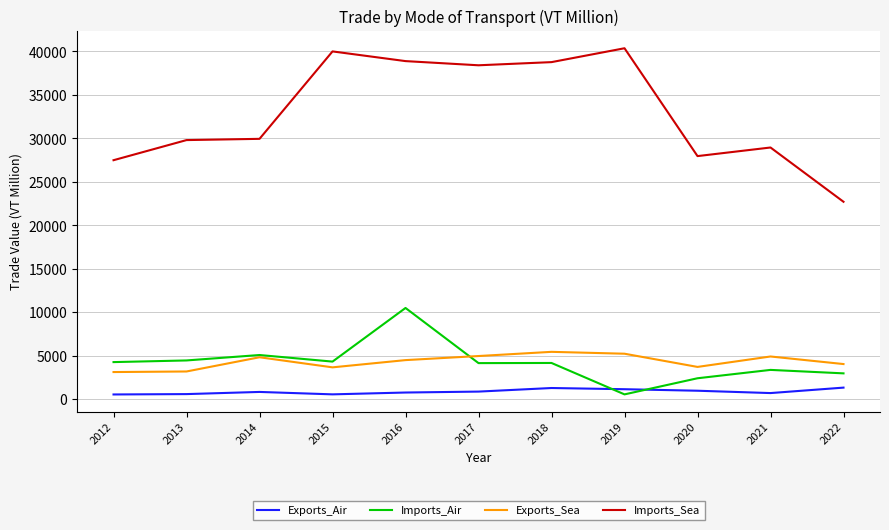

True or false: Imports_Air and Imports_Sea intersect in this chart.

False